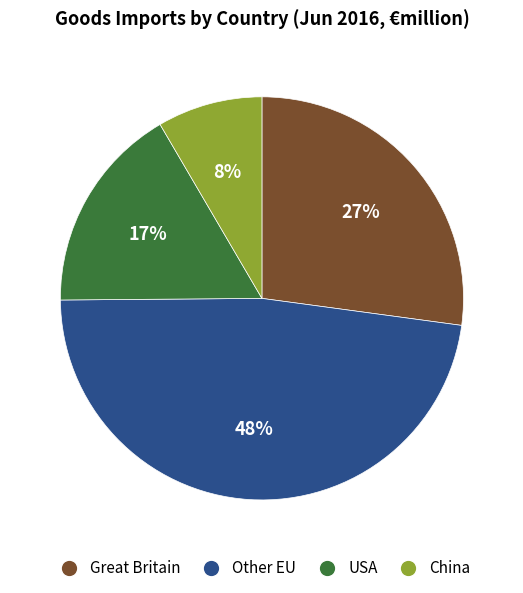

Which slice is the smallest?

China